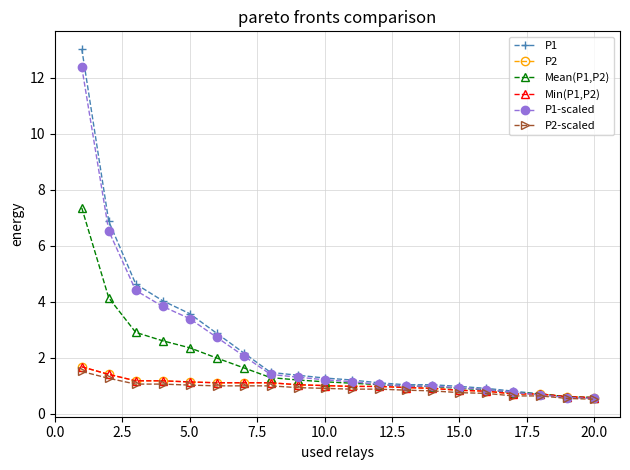

Does the chart display data point markers on the line(s)?

Yes